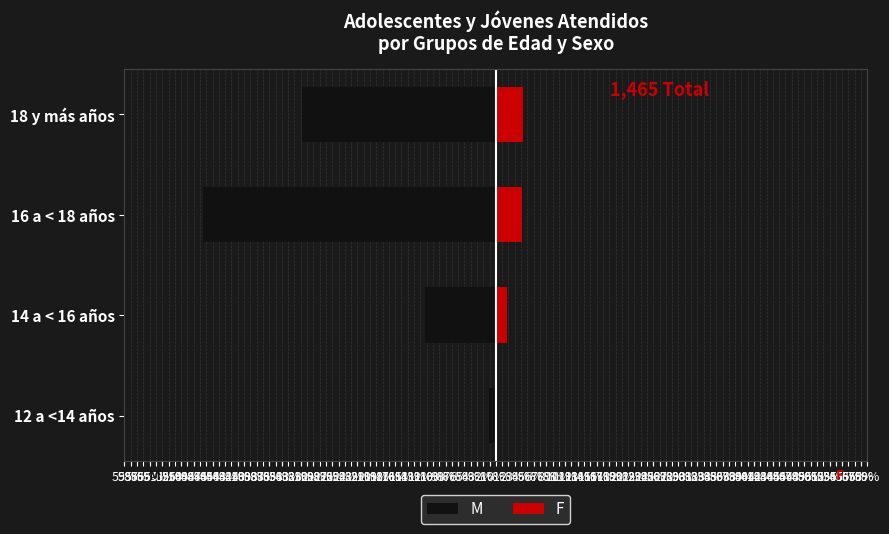

Rank the series by their average value, from highest to lowest.

F, M